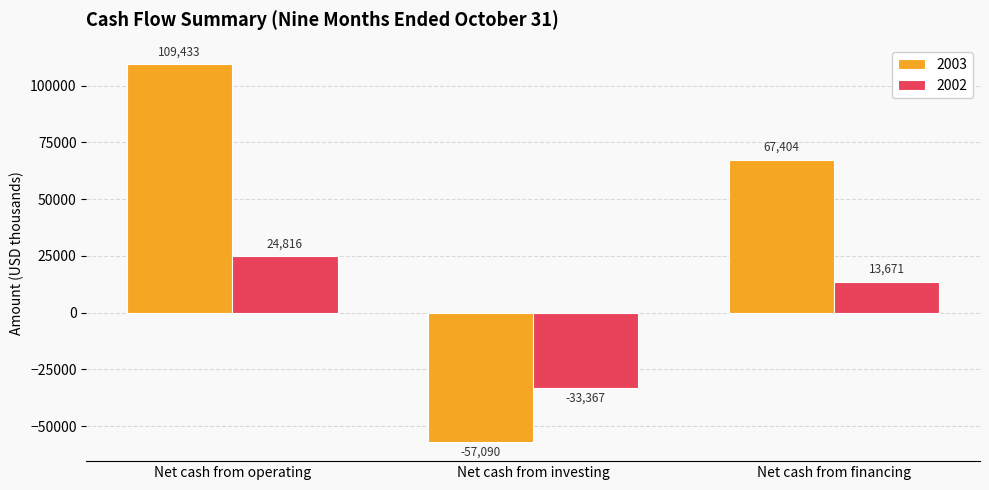

At which label is 2003 closest to 26171?

Net cash from financing